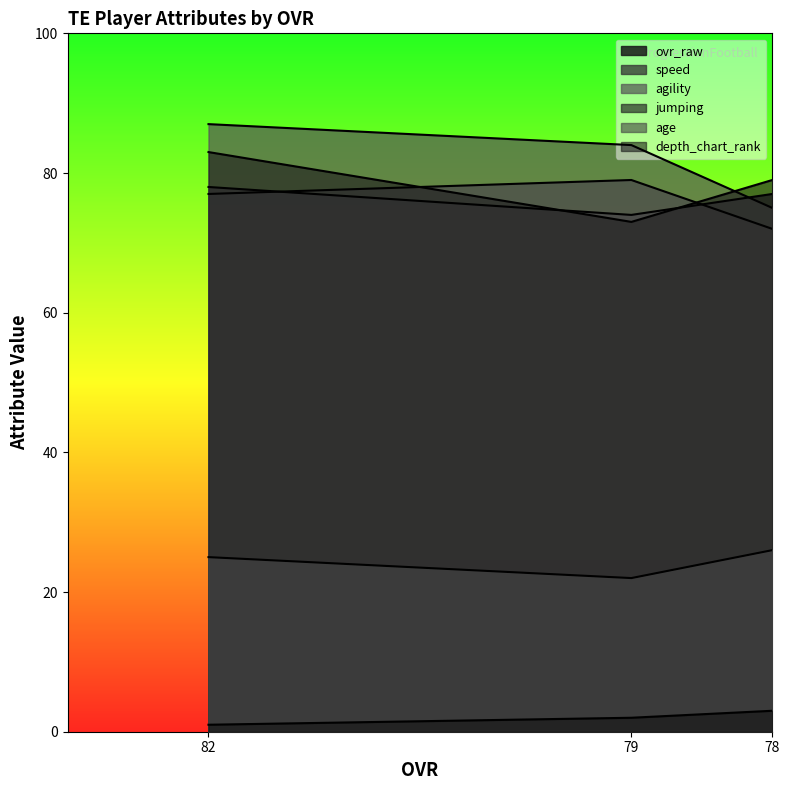

Is it true that age equals 11 at 82?

False